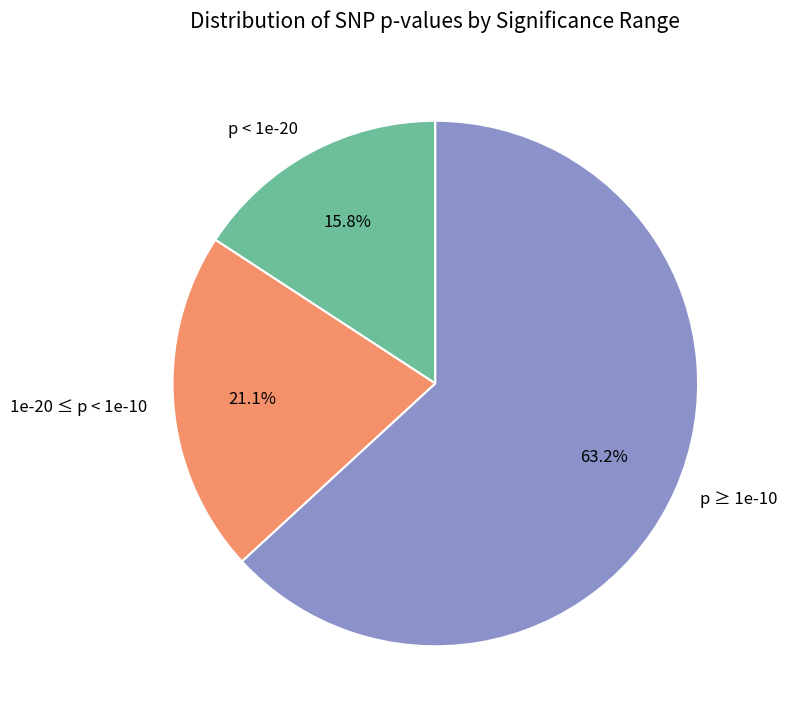

Is the sum of 1e-20 ≤ p < 1e-10 and p ≥ 1e-10 greater than half?

Yes